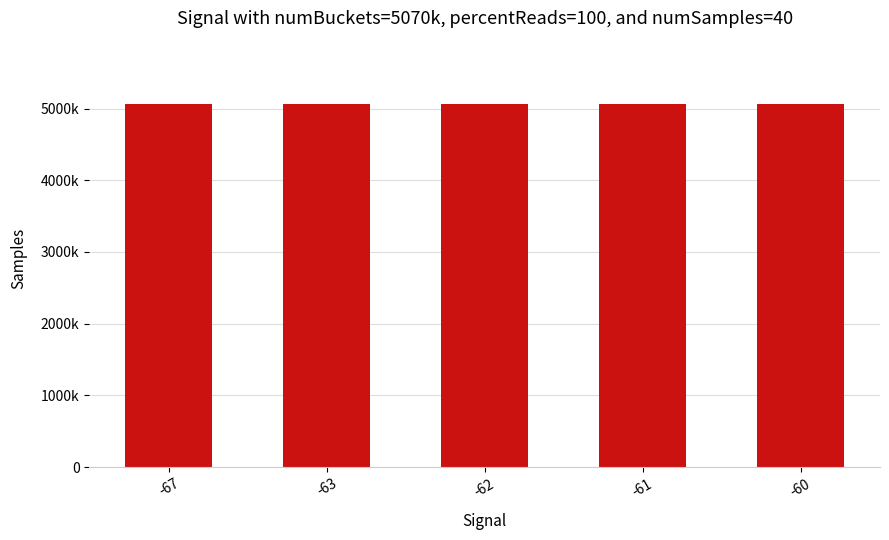

Where is the data nearest to the value 5065859?

-61